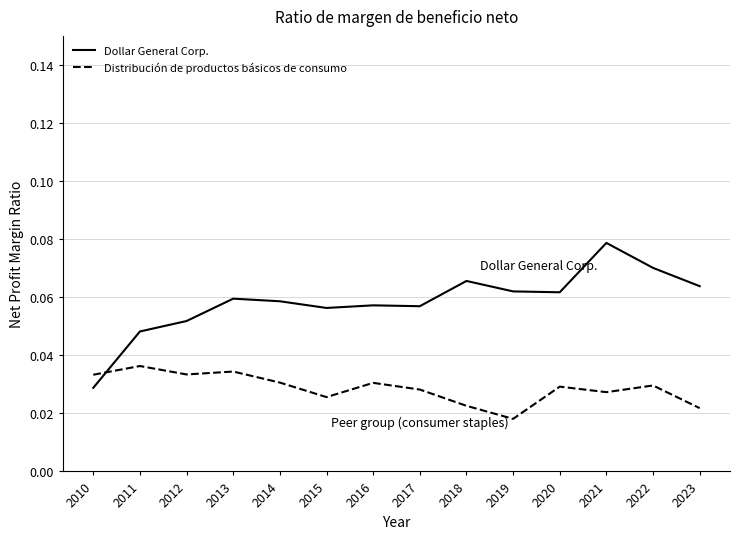

List the series in order of their overall mean, highest first.

Dollar General Corp., Distribución de productos básicos de consumo